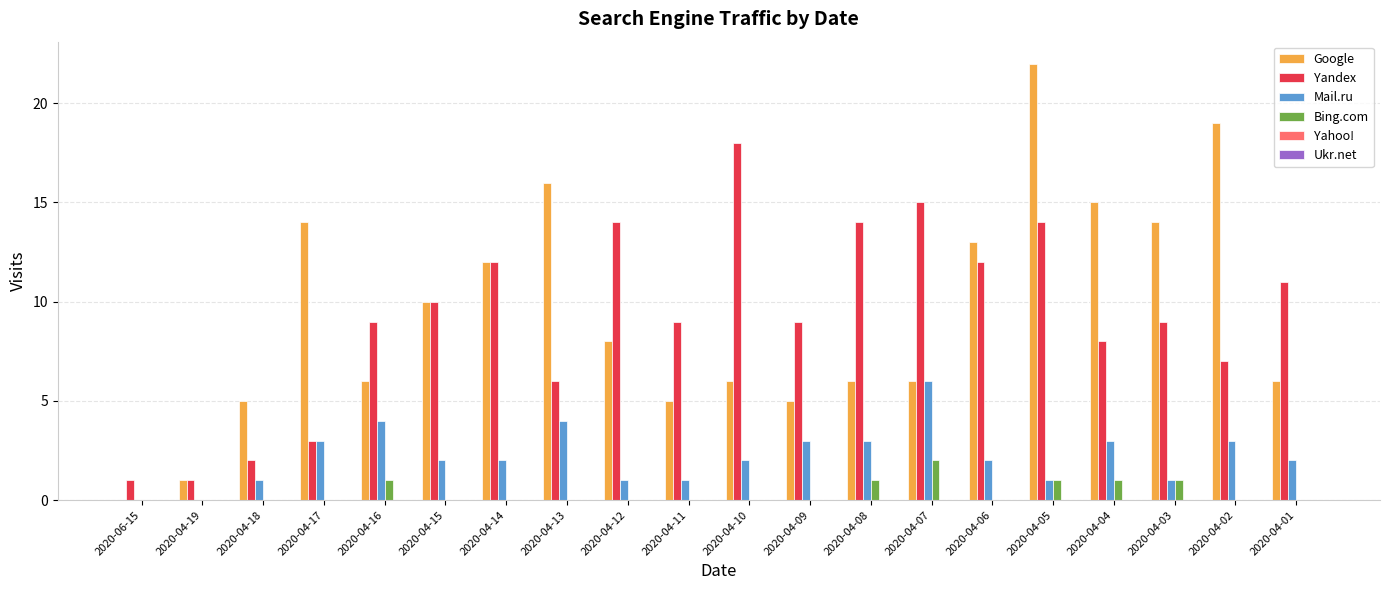

What is the total value across all series at 2020-04-15?

22